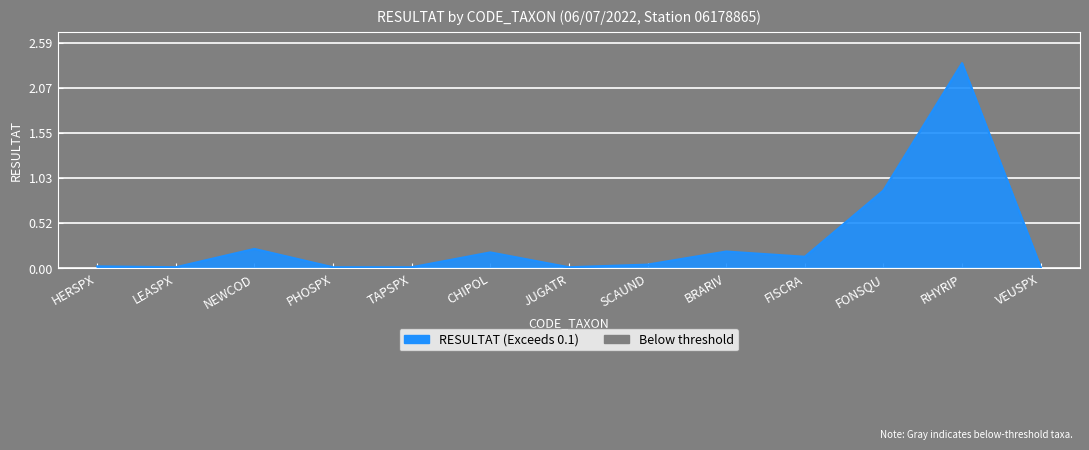

What is the change in value from FISCRA to FONSQU?

+0.8